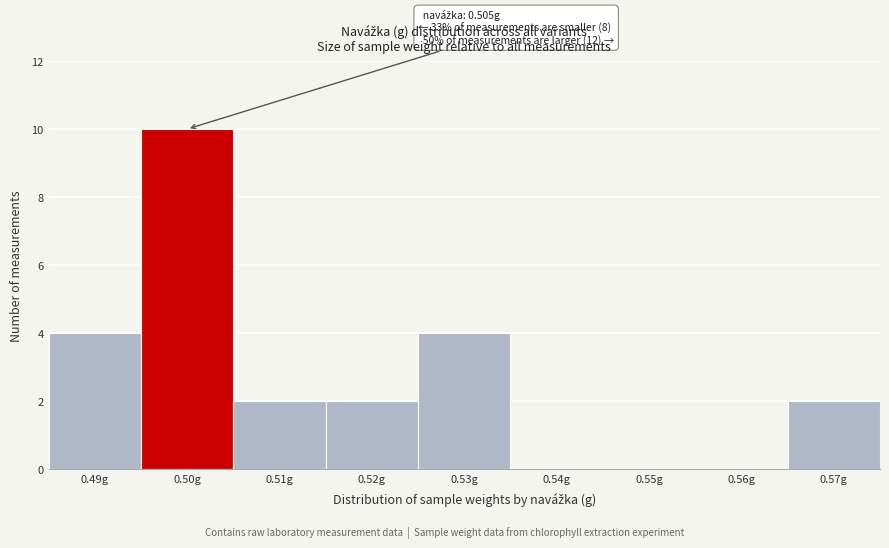

Reading right to left, list all the values displayed in this chart.

0.57g=2	0.56g=0	0.55g=0	0.54g=0	0.53g=4	0.52g=2	0.51g=2	0.50g=10	0.49g=4